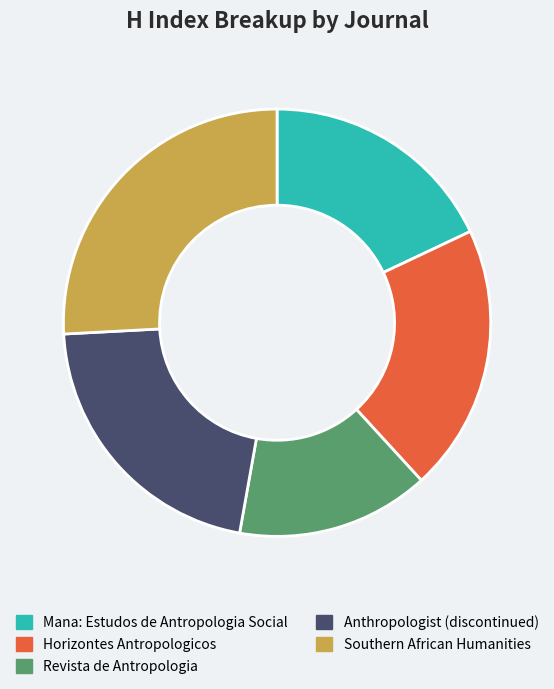

Between Mana: Estudos de Antropologia Social and Revista de Antropologia, which is larger?

Mana: Estudos de Antropologia Social